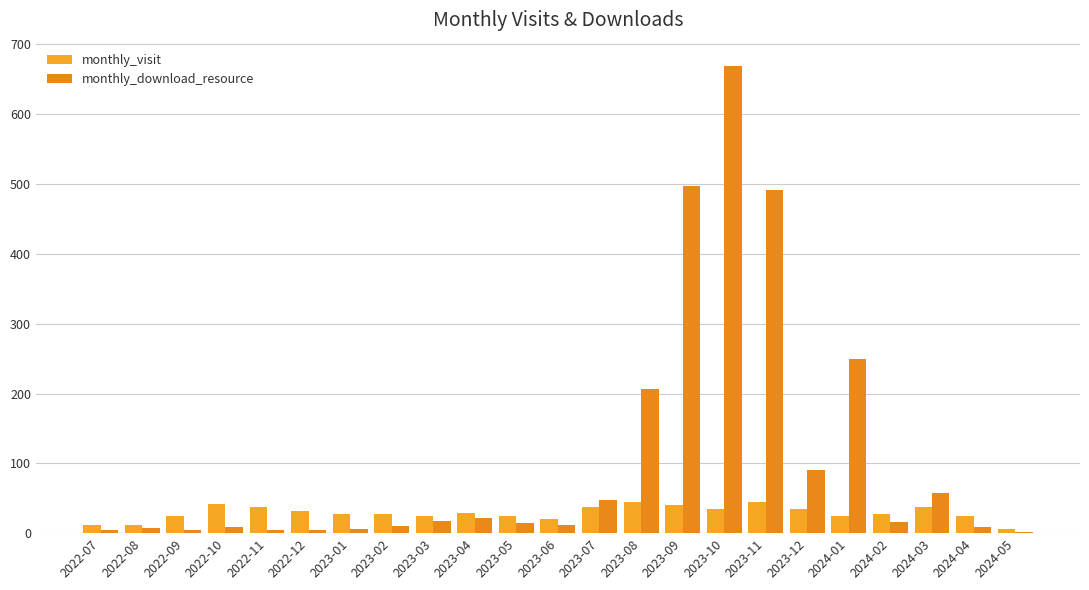

How many data points does each series have?

23